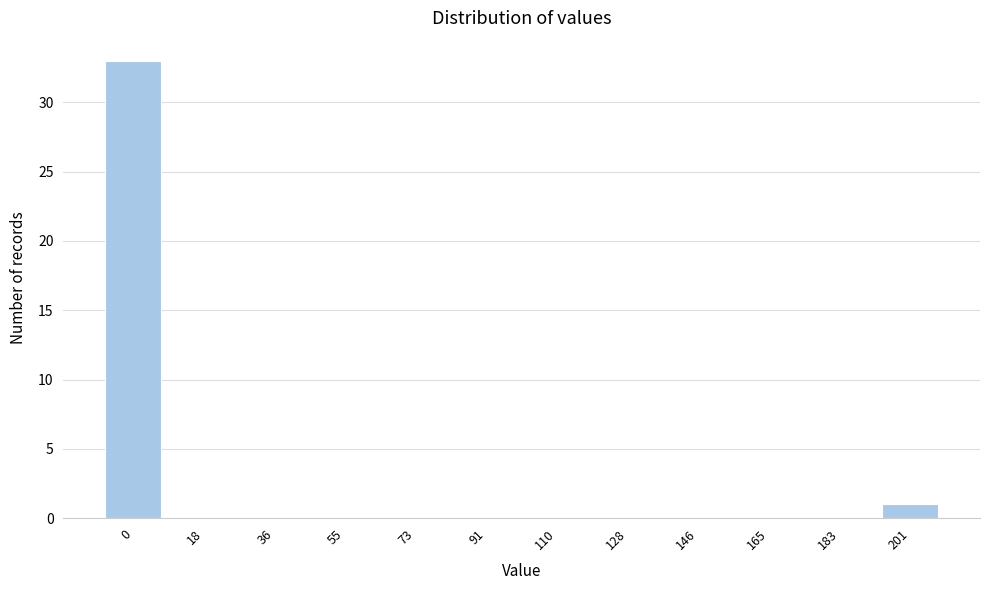

Reading left to right, list all the values displayed in this chart.

0=33	18=0	36=0	55=0	73=0	91=0	110=0	128=0	146=0	165=0	183=0	201=1